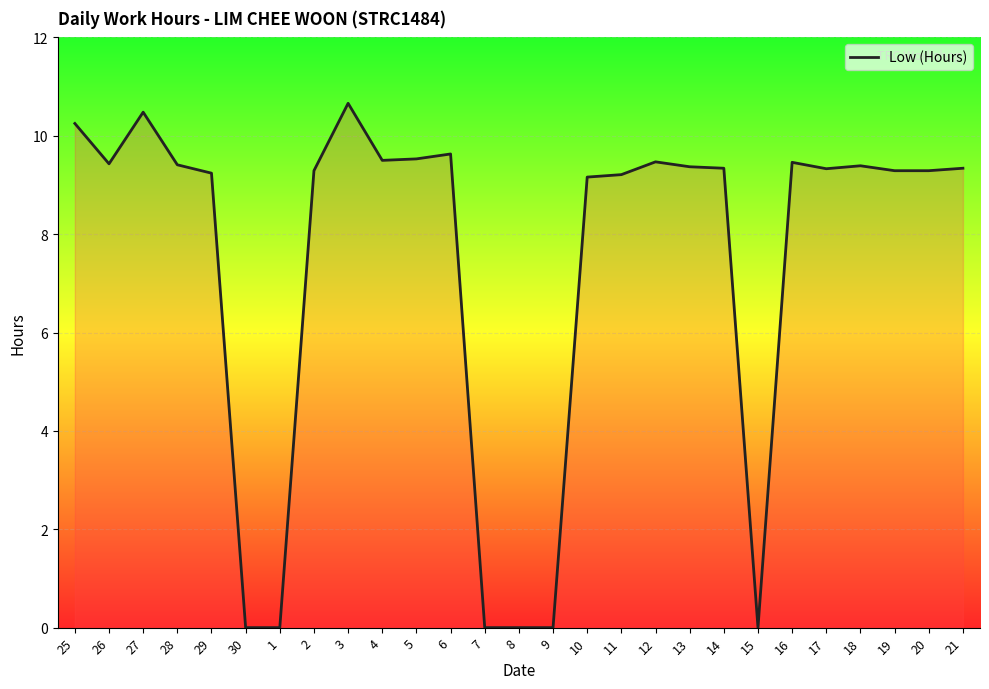

What position from the right is 12?

10